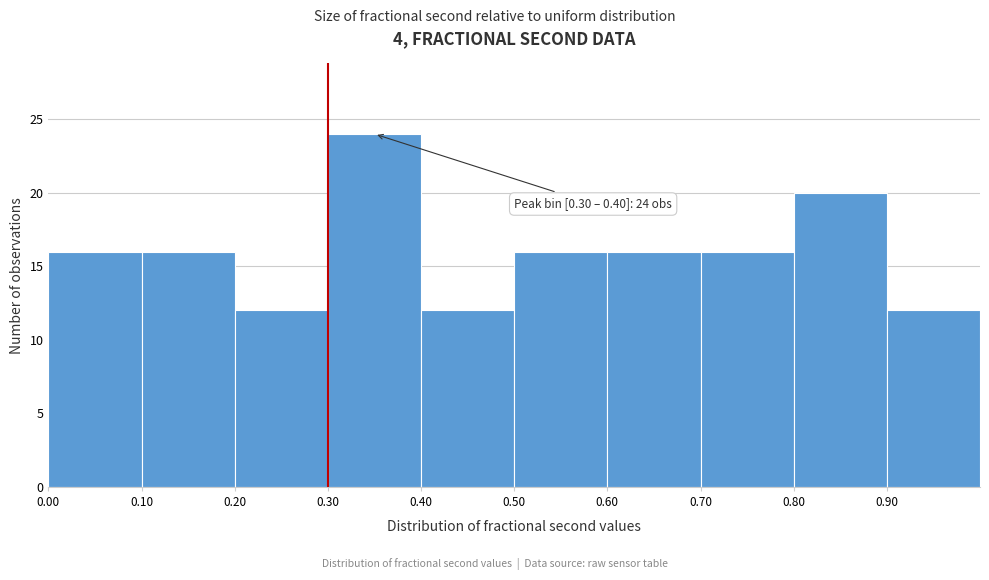

Over which range of the x-axis is the bar tallest?

0.3 to 0.4